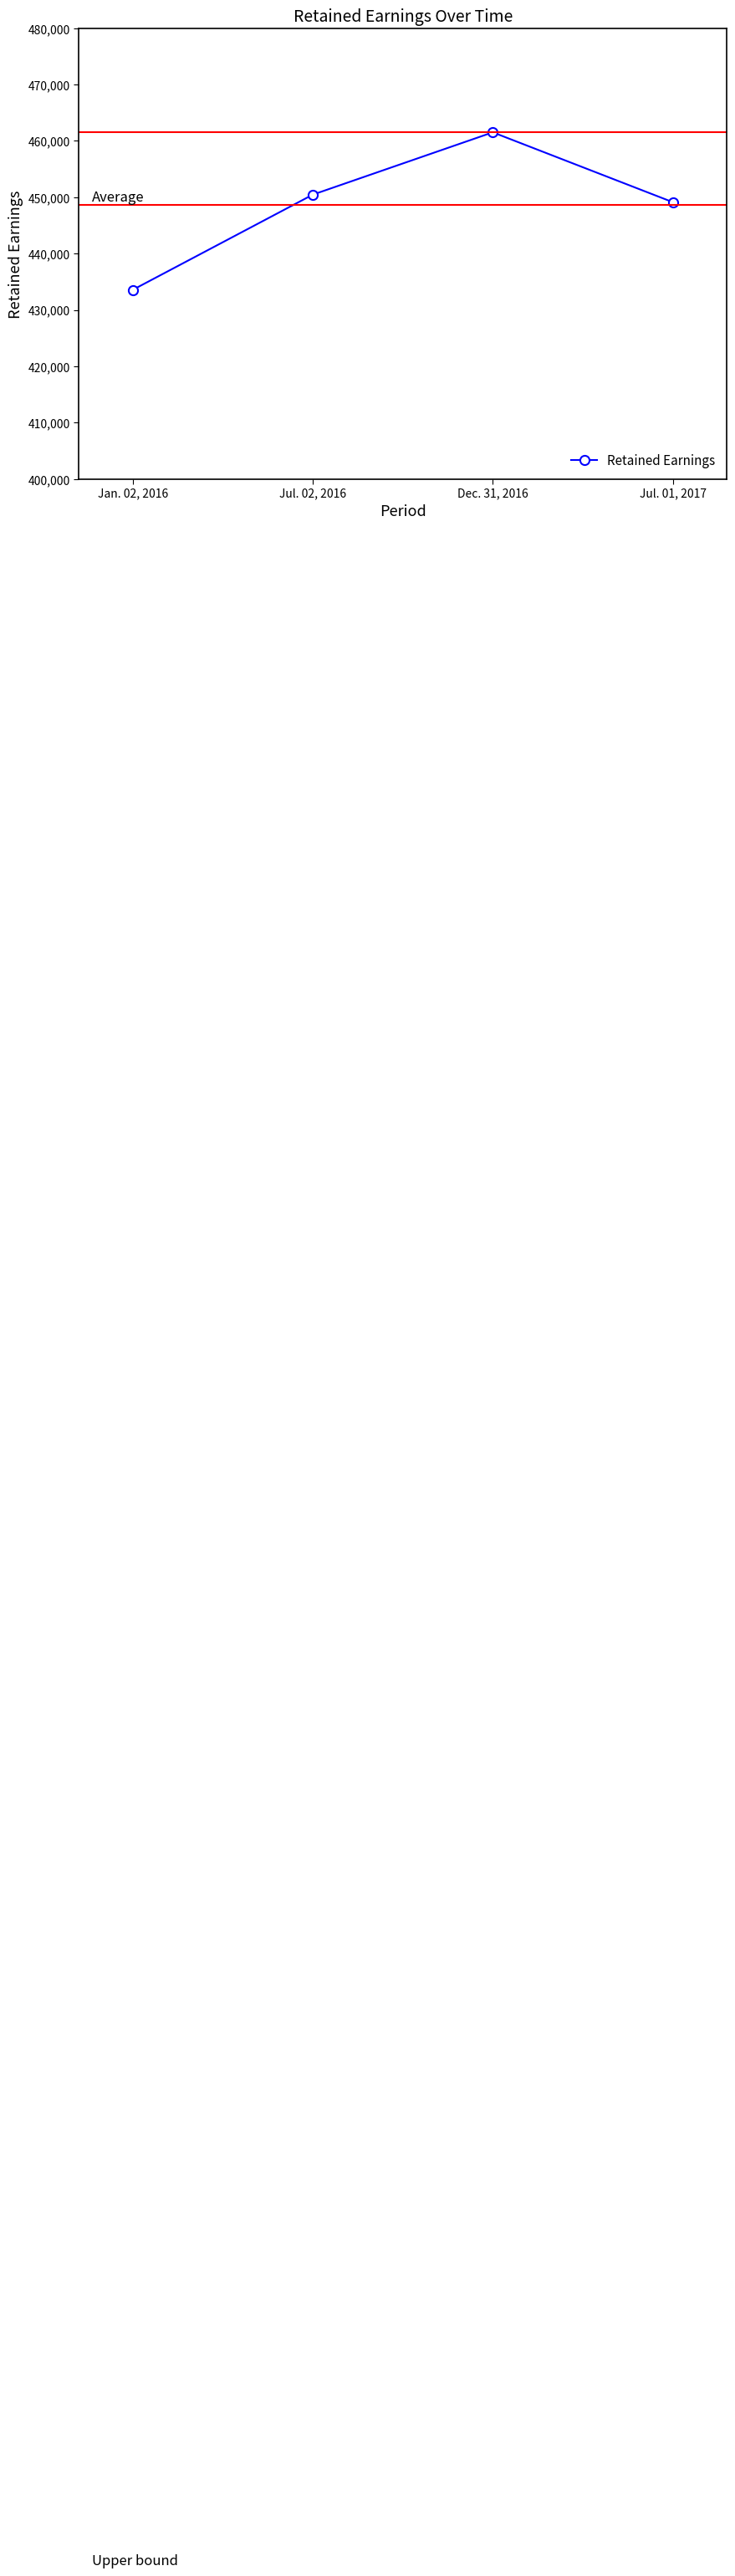

What is the average value?

448673